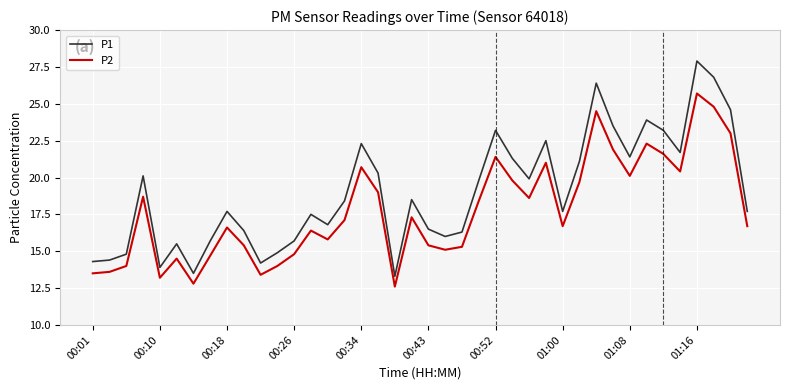

List the series in order of their peak value, lowest first.

P2, P1